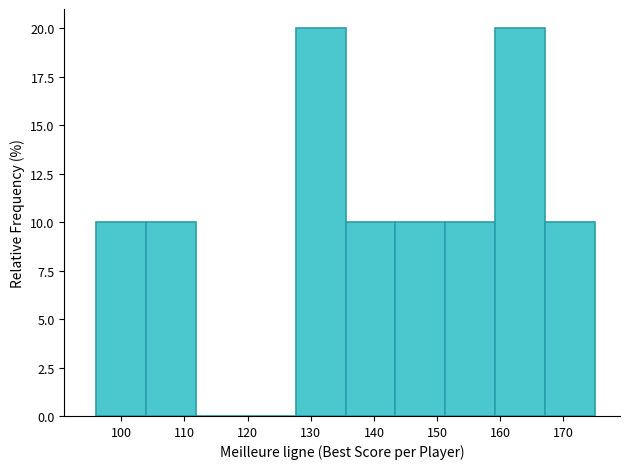

Reading left to right, list every bar in this chart as the range it spans on the x-axis followed by its height. Neither the bar edges nor the heights are printed on the chart, so give them approximately, as read against the axes.

96.0 to 103.9: 10
103.9 to 111.8: 10
111.8 to 119.7: 0
119.7 to 127.6: 0
127.6 to 135.5: 20
135.5 to 143.4: 10
143.4 to 151.3: 10
151.3 to 159.2: 10
159.2 to 167.1: 20
167.1 to 175.0: 10